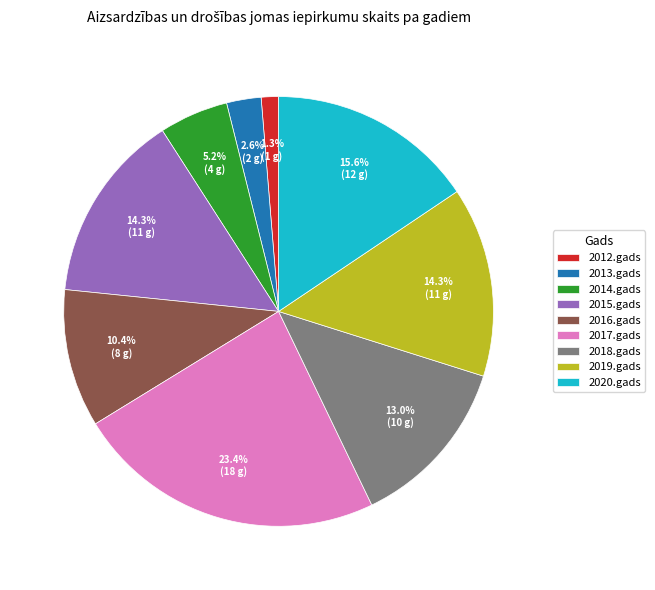

How many segments does this pie chart have?

9